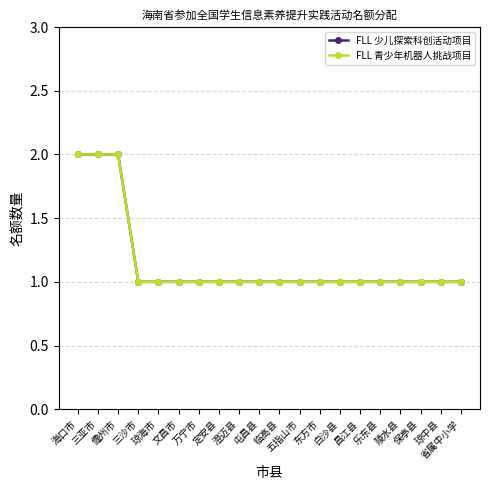

What are all the series names shown in the legend?

FLL 少儿探索科创活动项目, FLL 青少年机器人挑战项目